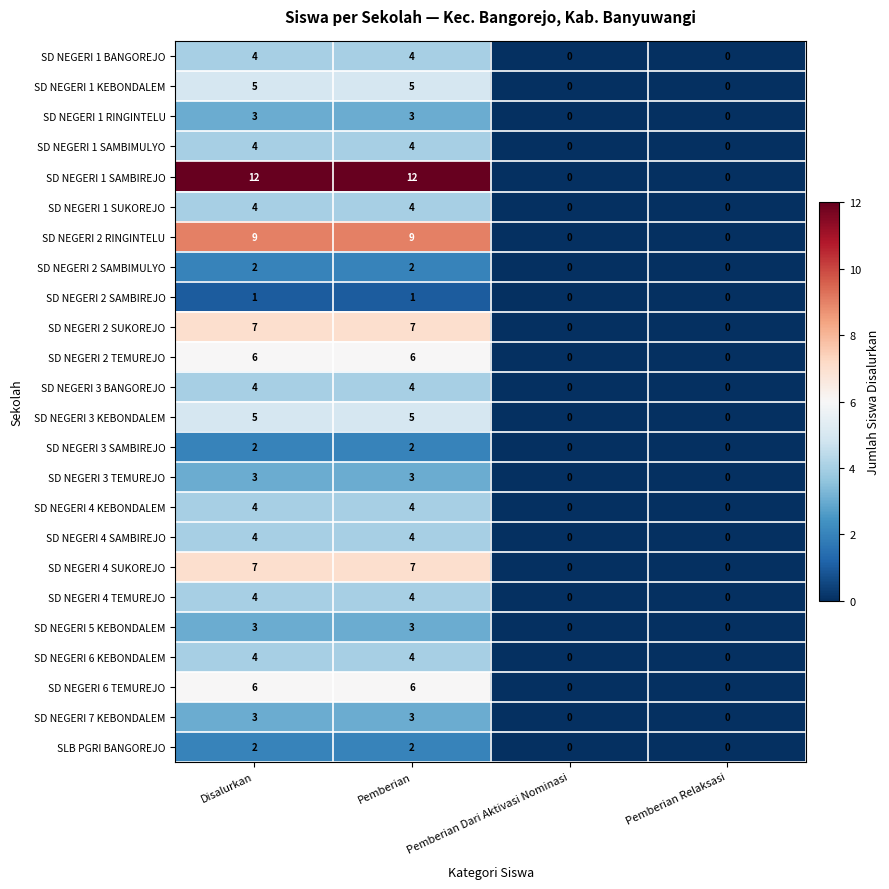

What is the difference between the SD NEGERI 1 SAMBIMULYO values at Pemberian Dari Aktivasi Nominasi and Disalurkan?

4